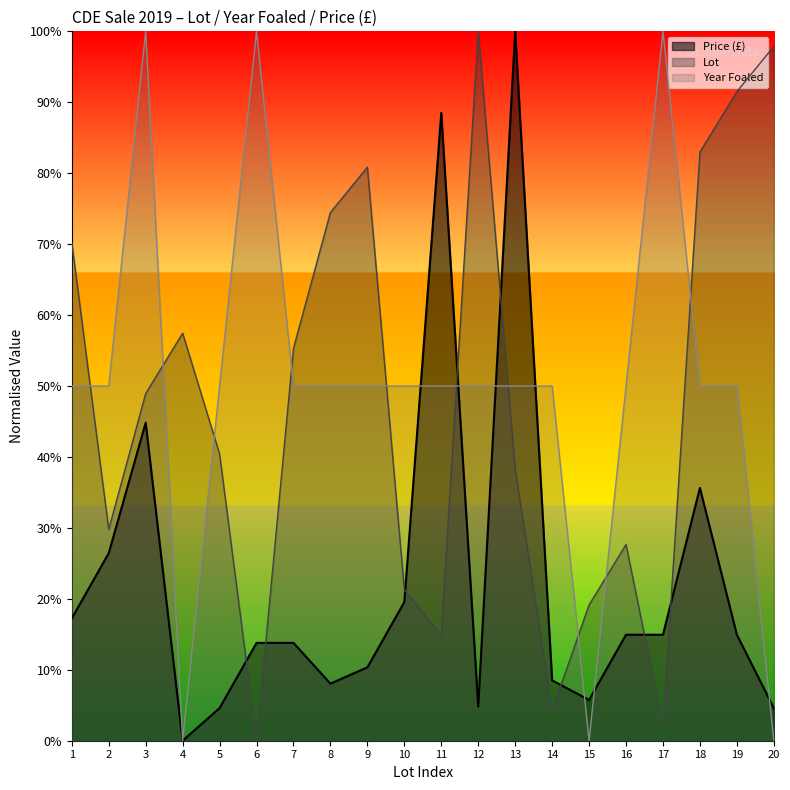

How many values in the Lot series exceed 48?

10